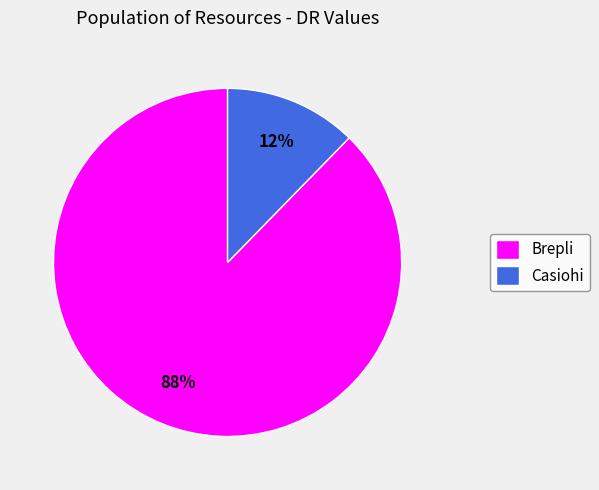

To the nearest percent, what portion does Casiohi represent?

12%